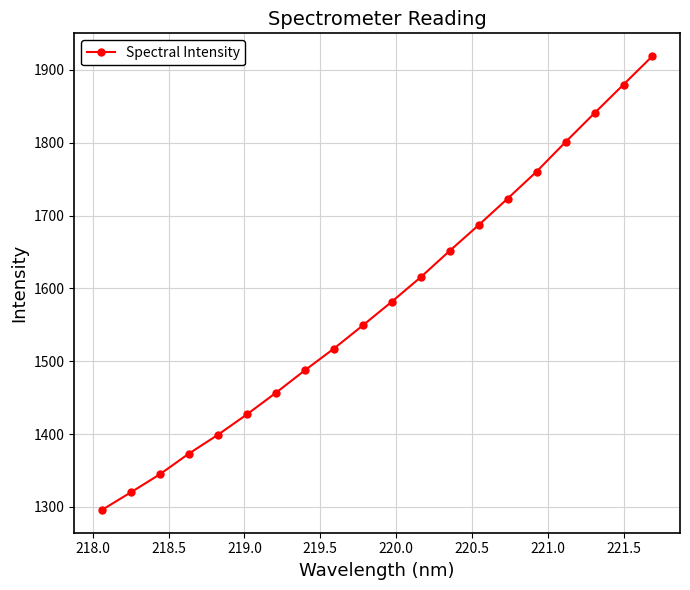

True or false: the data has more than 2 interior local peaks.

False